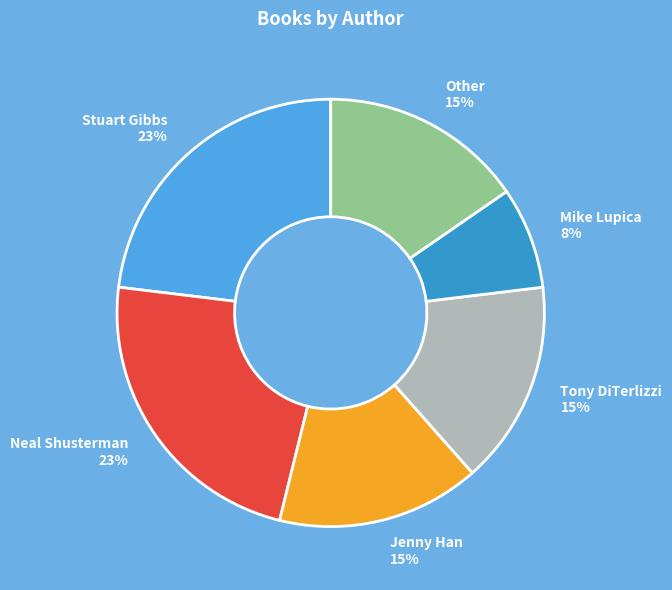

Count the number of slices in the pie.

6